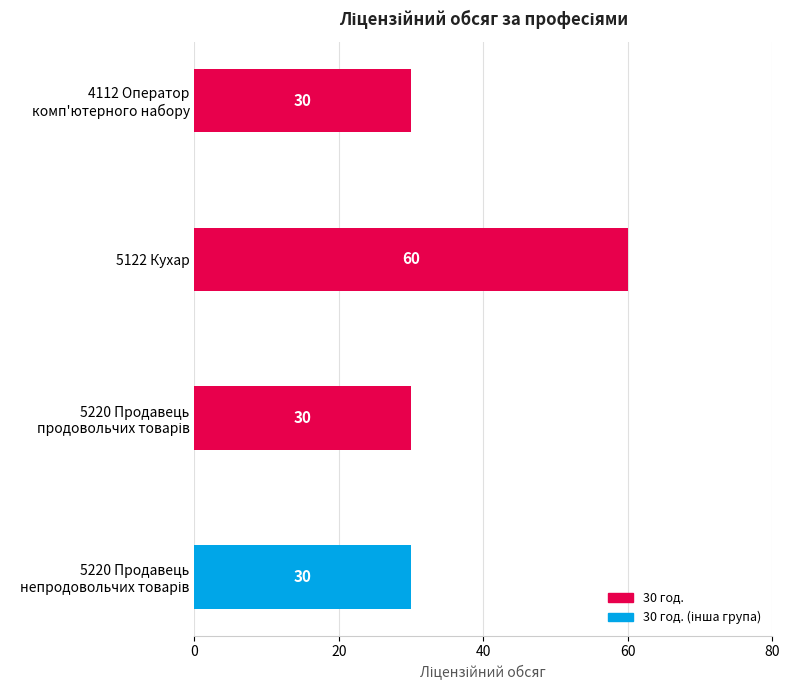

What is the average value?

38